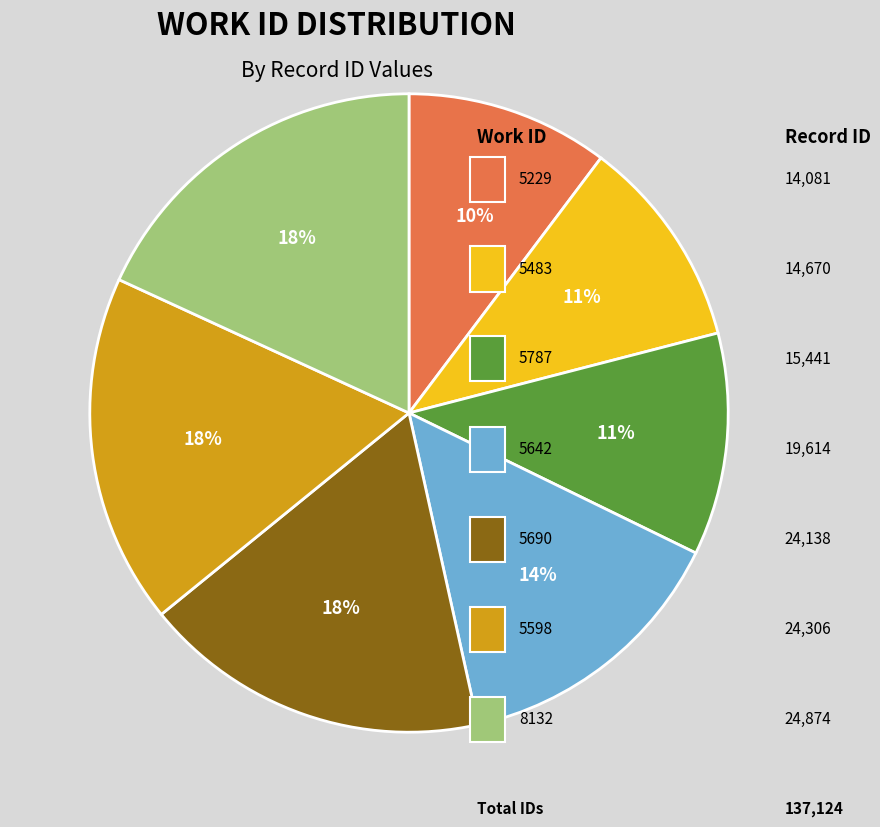

To the nearest percent, what is the average slice percentage?

14%